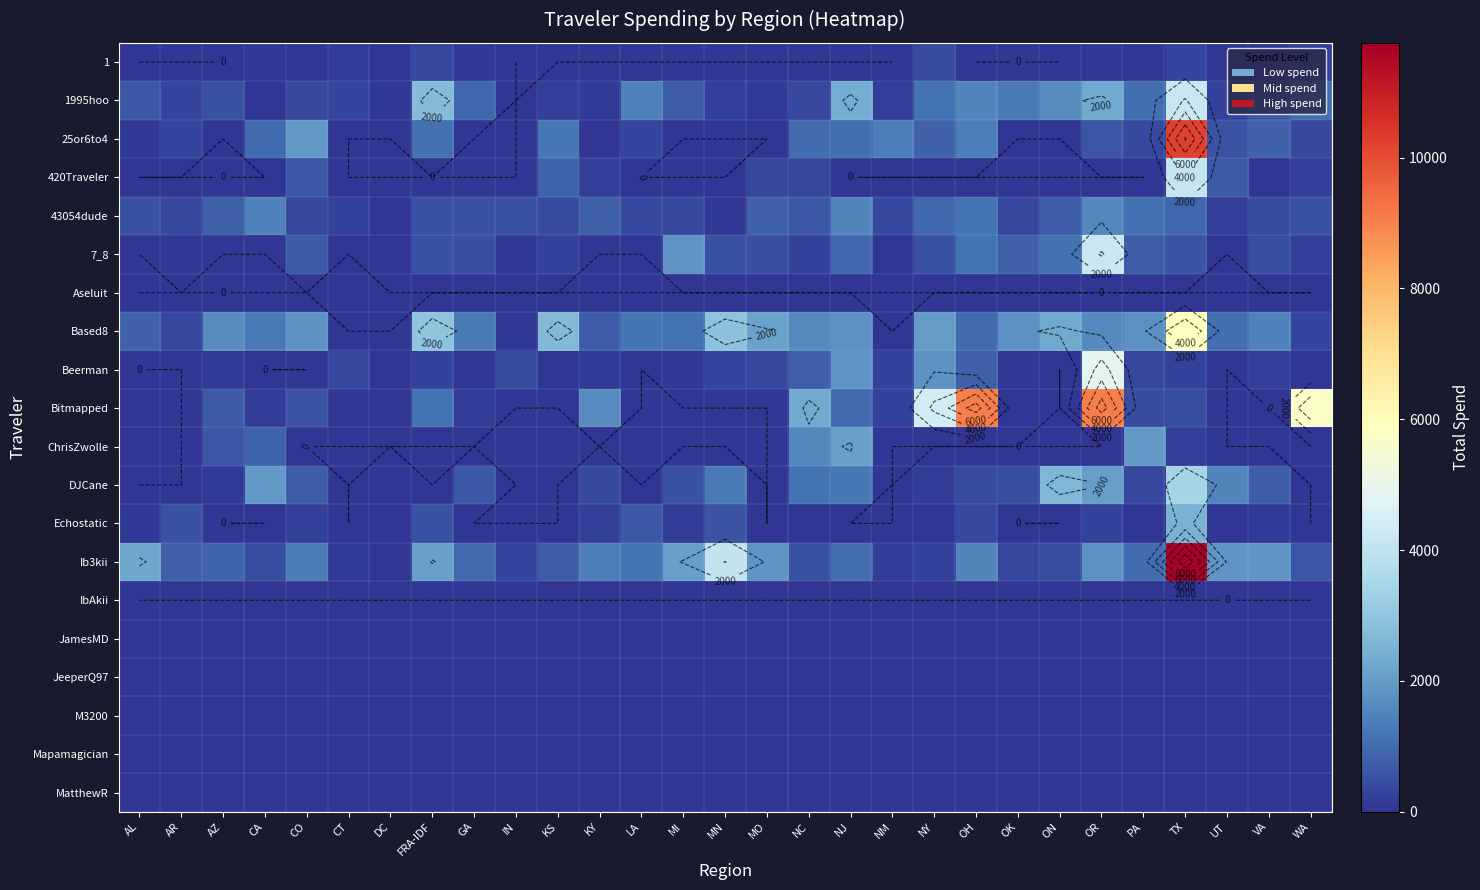

Between AZ and AL, which is larger?

AZ